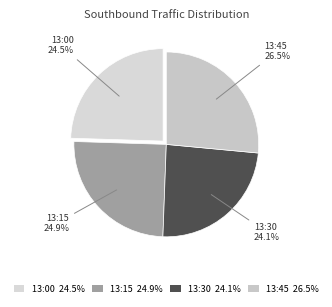

Does 13:45 26.5% represent more than half of the total?

No